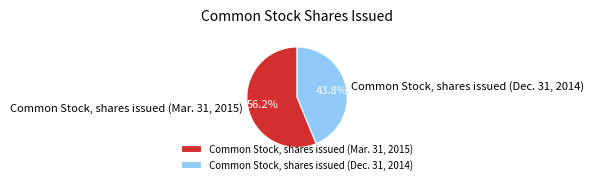

To the nearest percent, what is the average slice percentage?

50%